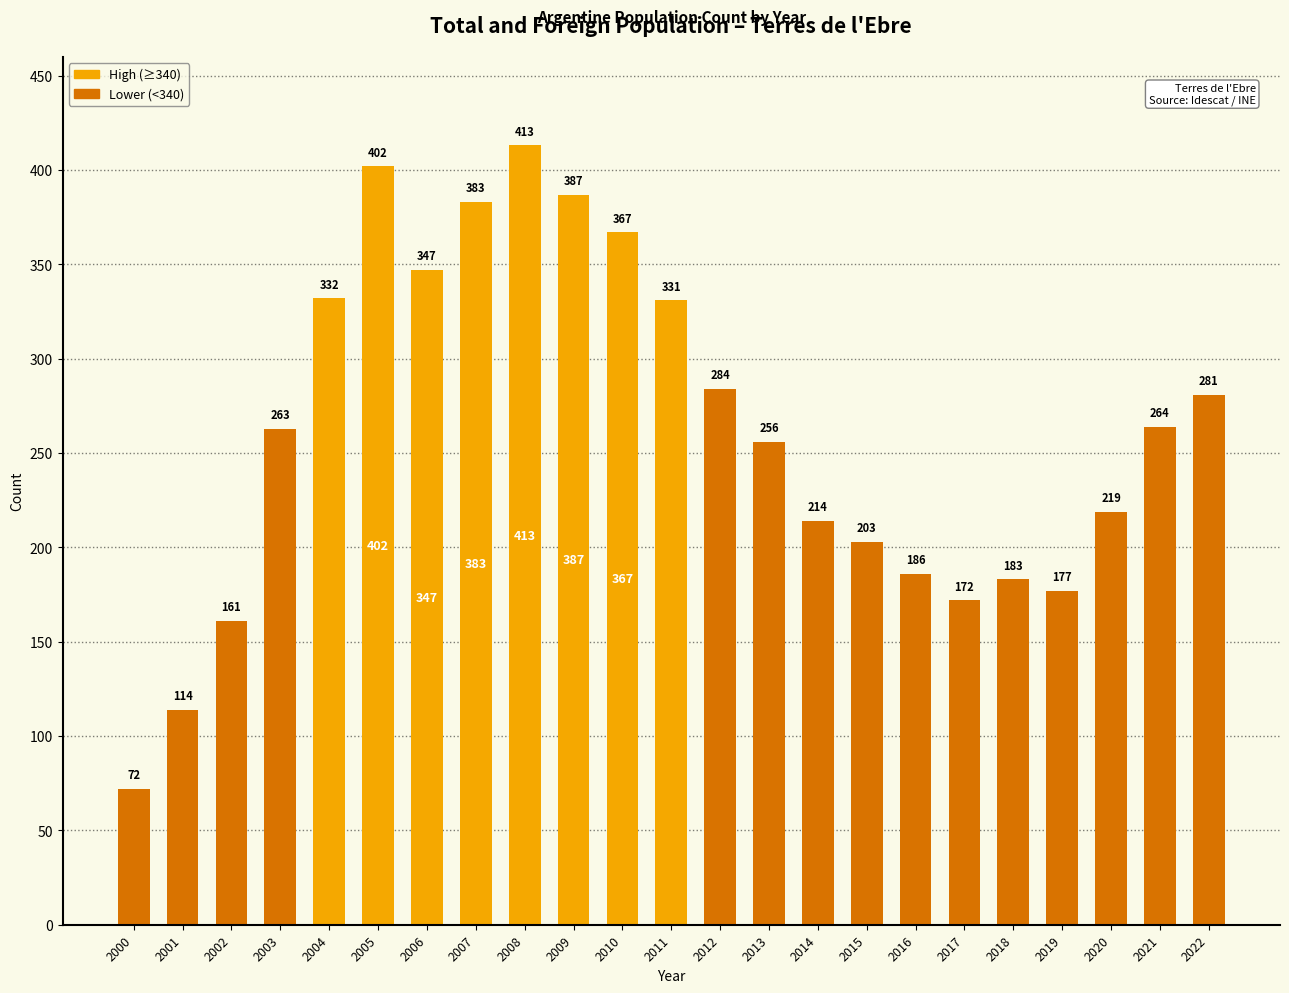

List the labels in order of value, largest first.

2008, 2005, 2009, 2007, 2010, 2006, 2004, 2011, 2012, 2022, 2021, 2003, 2013, 2020, 2014, 2015, 2016, 2018, 2019, 2017, 2002, 2001, 2000